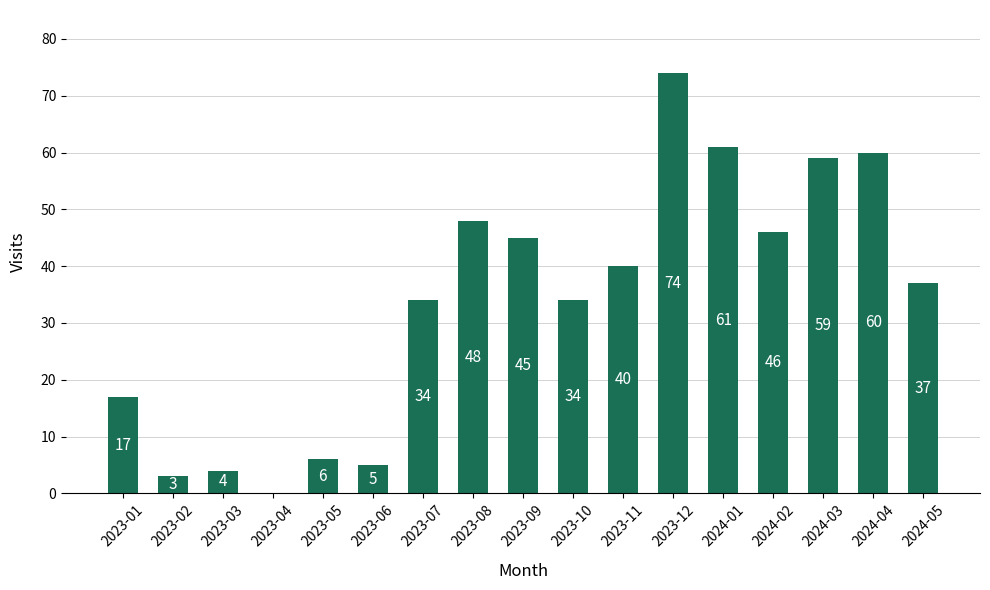

How many positive values are there?

16